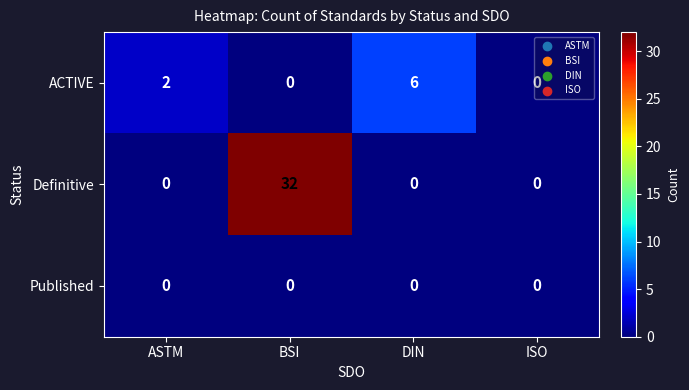

At how many categories does at least one series exceed 24?

1